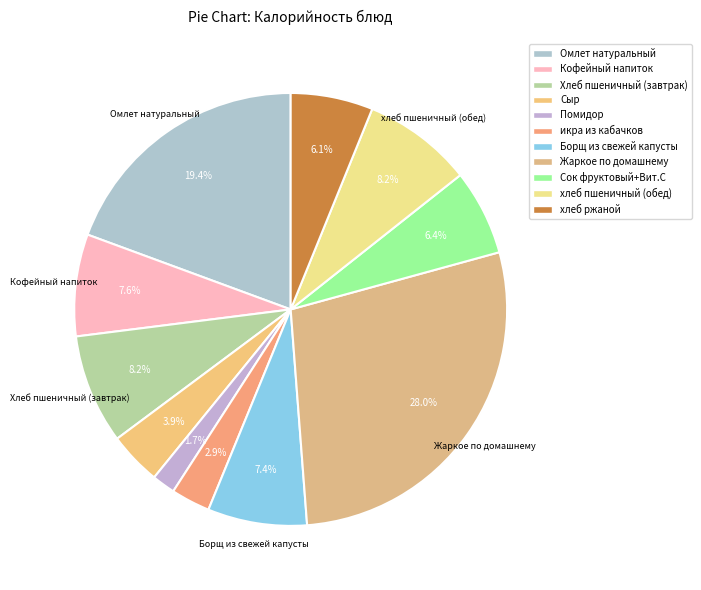

Combined, what portion of the pie is Борщ из свежей капусты and Хлеб пшеничный (завтрак)?

15.6%